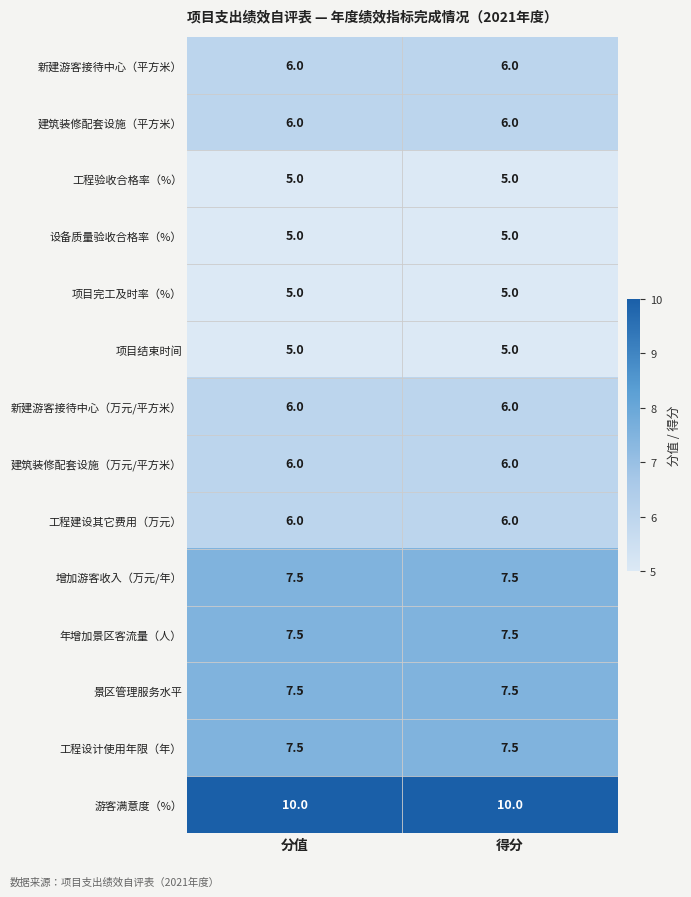

Which series has the largest total across all categories?

游客满意度（%）